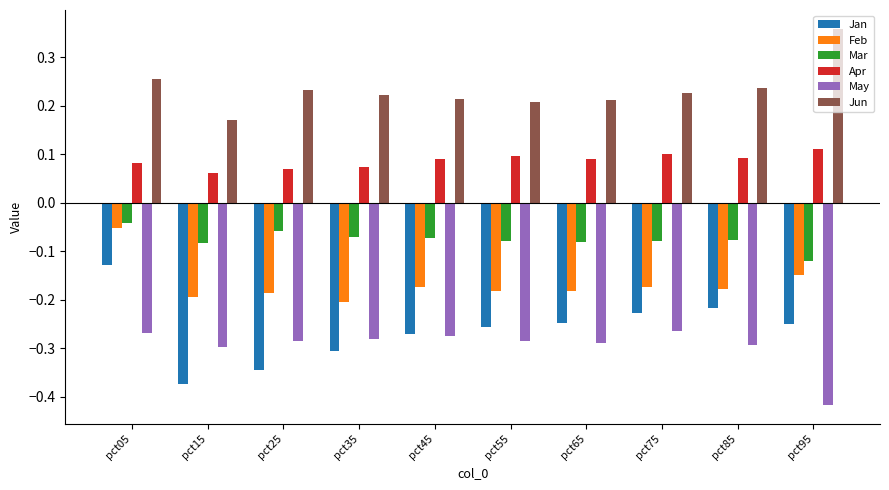

The value of May at pct85 is -0.4. True or false?

False